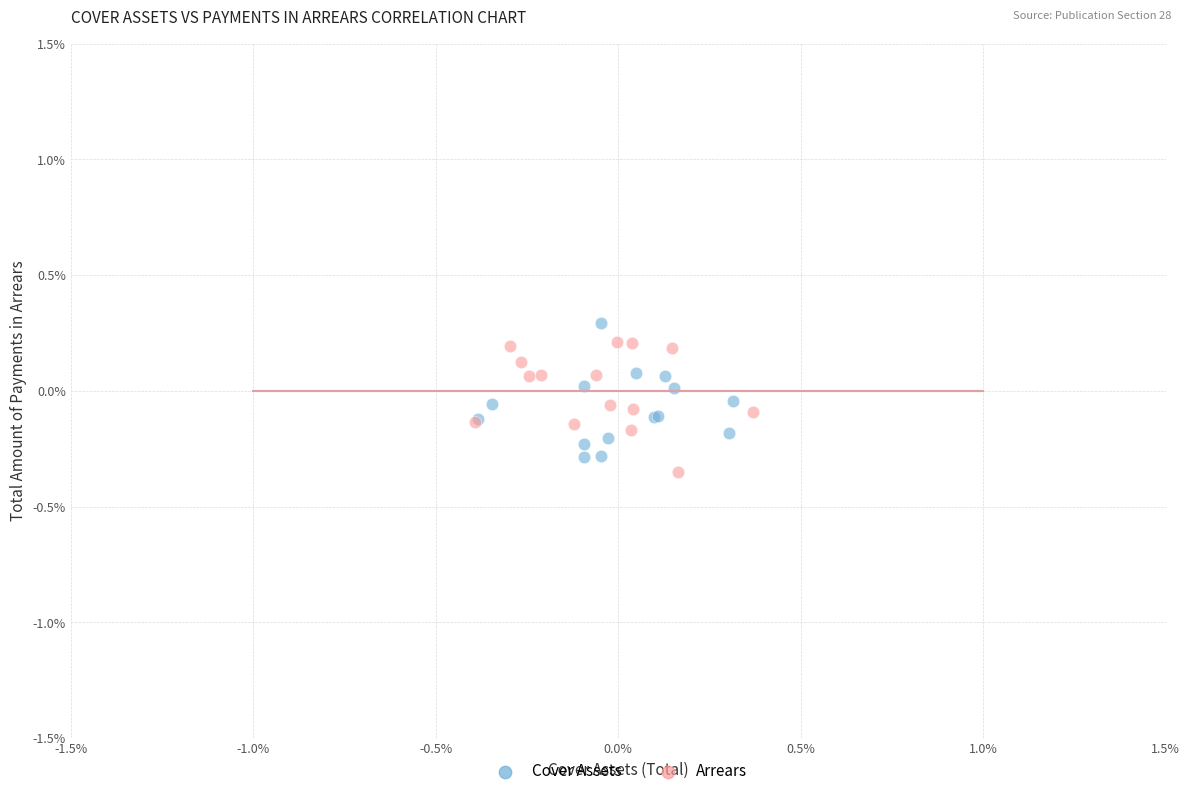

Which series contains the lowest Y value?

Arrears